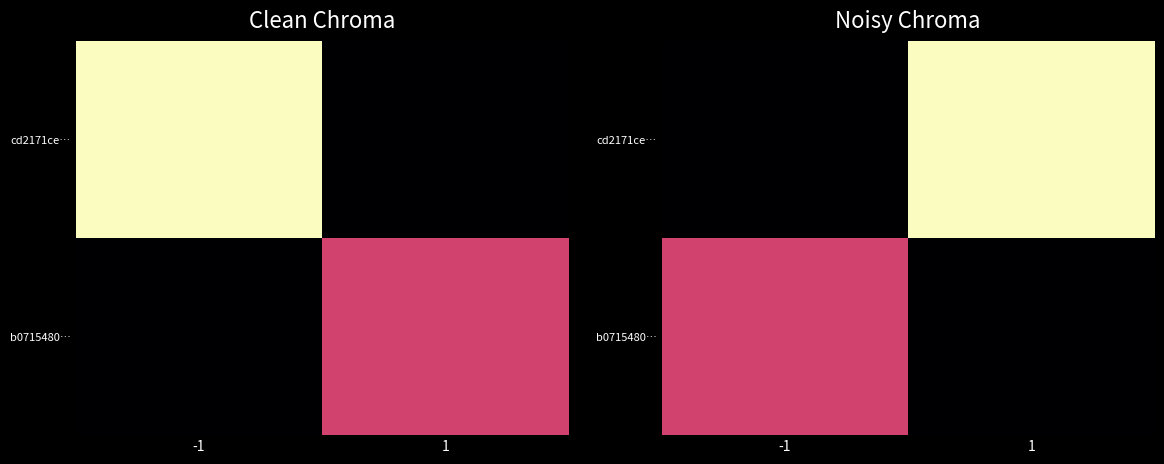

What is the sum of the b0715480… values at 1 and -1?

25